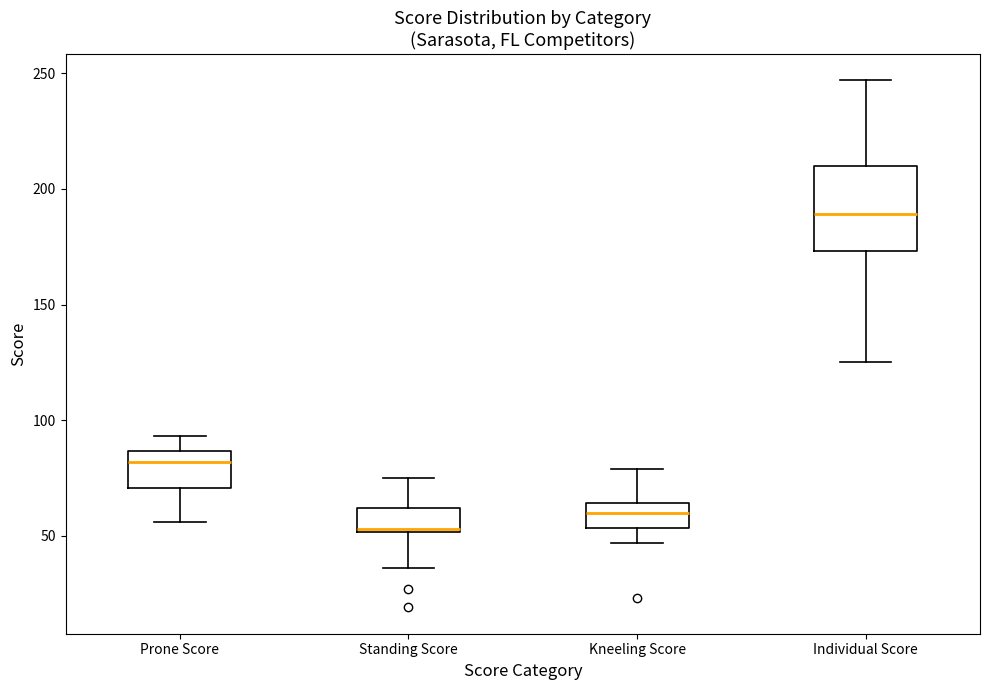

Which box has the lowest median line?

Standing Score